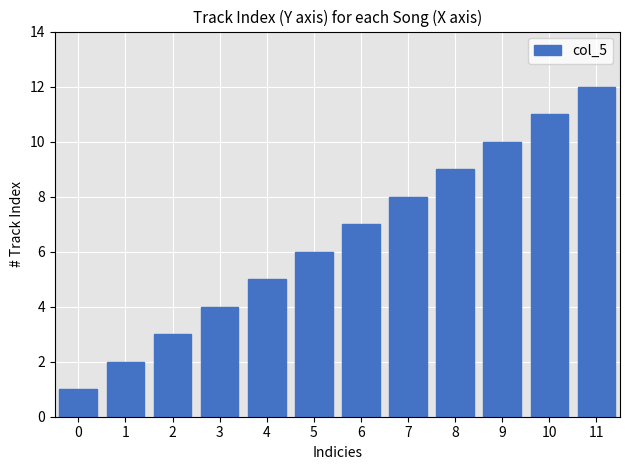

What is the change in value from 7 to 10?

+3